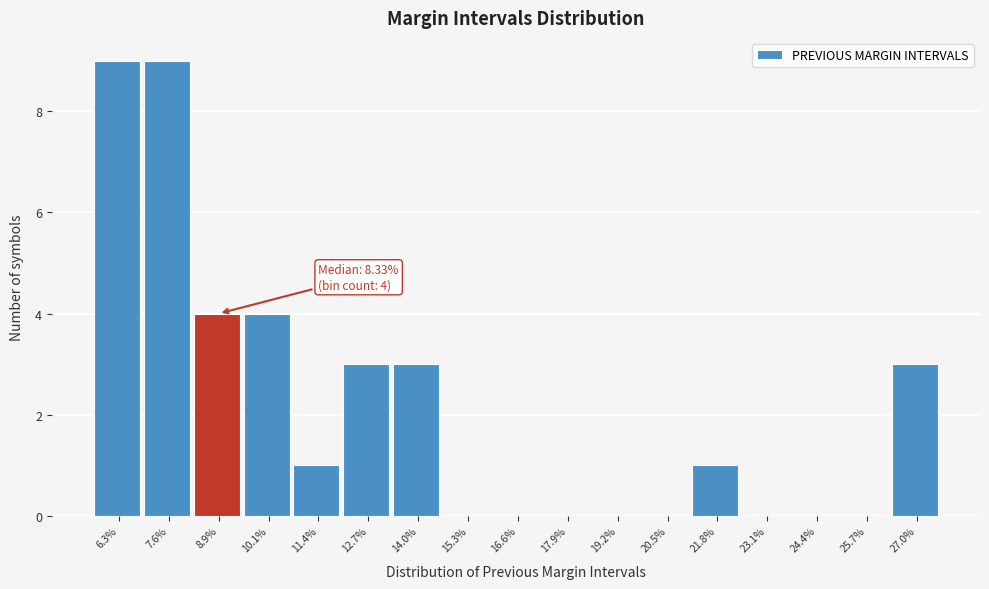

Reading left to right, transcribe all the data shown in this chart.

6.3%=9	7.6%=9	8.9%=4	10.1%=4	11.4%=1	12.7%=3	14.0%=3	15.3%=0	16.6%=0	17.9%=0	19.2%=0	20.5%=0	21.8%=1	23.1%=0	24.4%=0	25.7%=0	27.0%=3